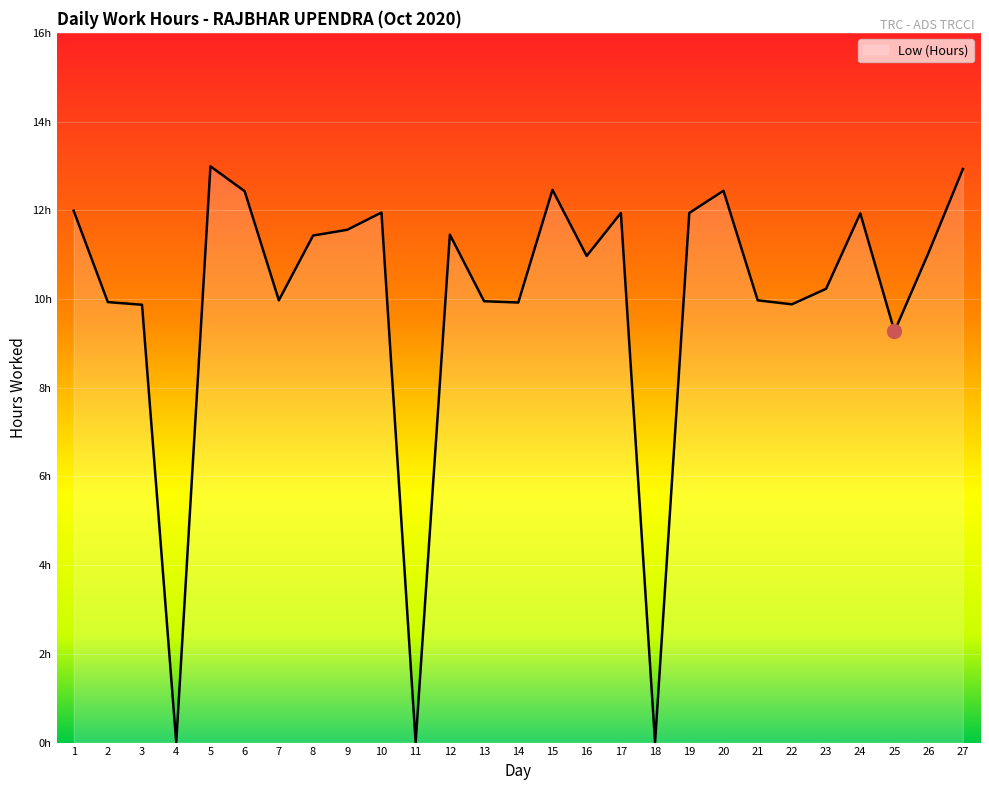

What is the value of the 14th point from the left?

9.9